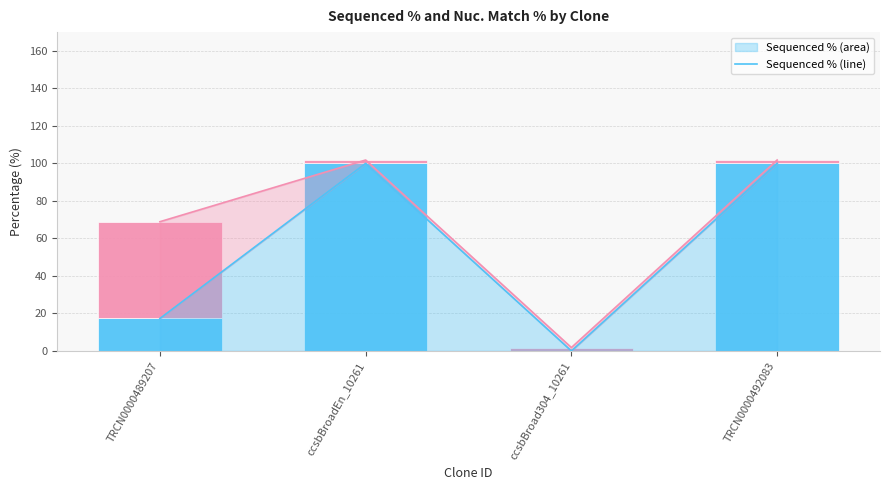

Is it true that Nuc. Match % equals 0.9 at ccsbBroad304_10261?

False